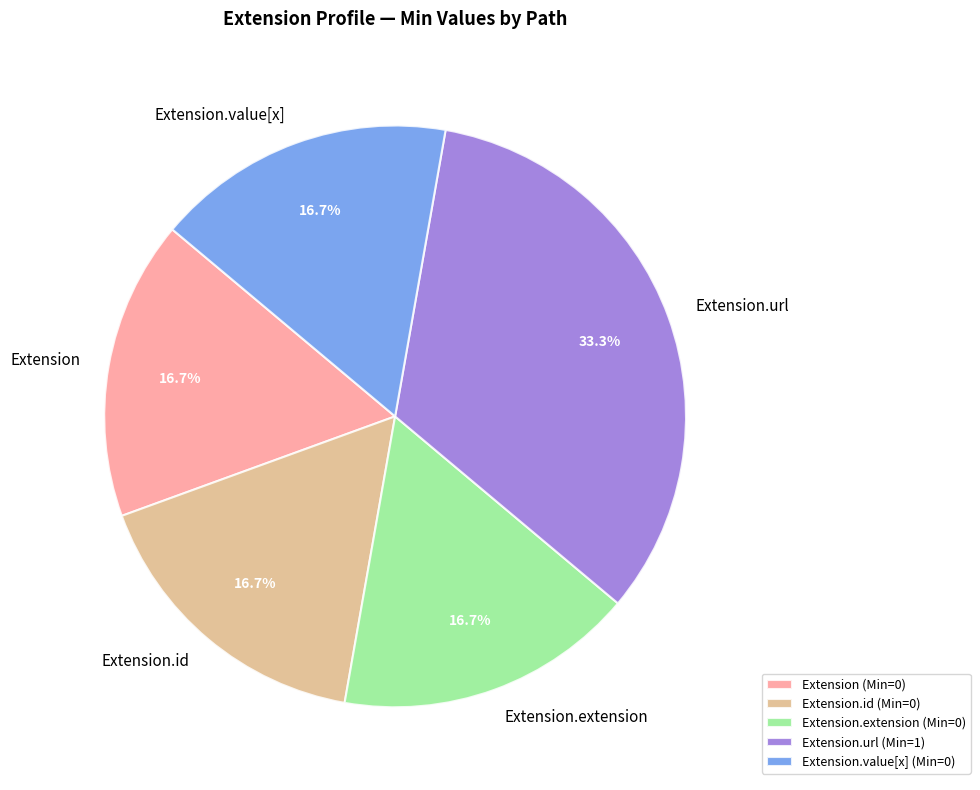

To the nearest percent, what is the average slice percentage?

20%